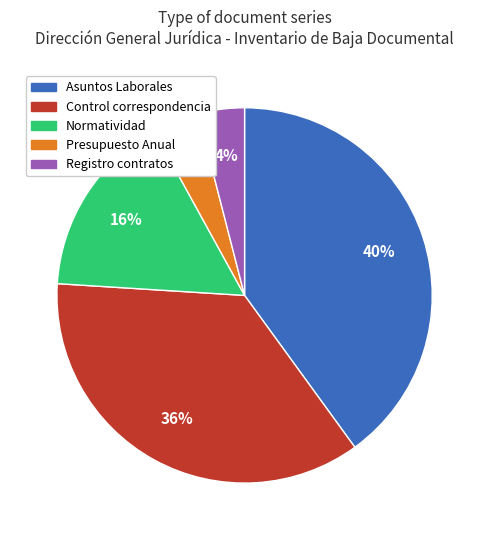

Is there any slice that represents more than half of the pie?

No